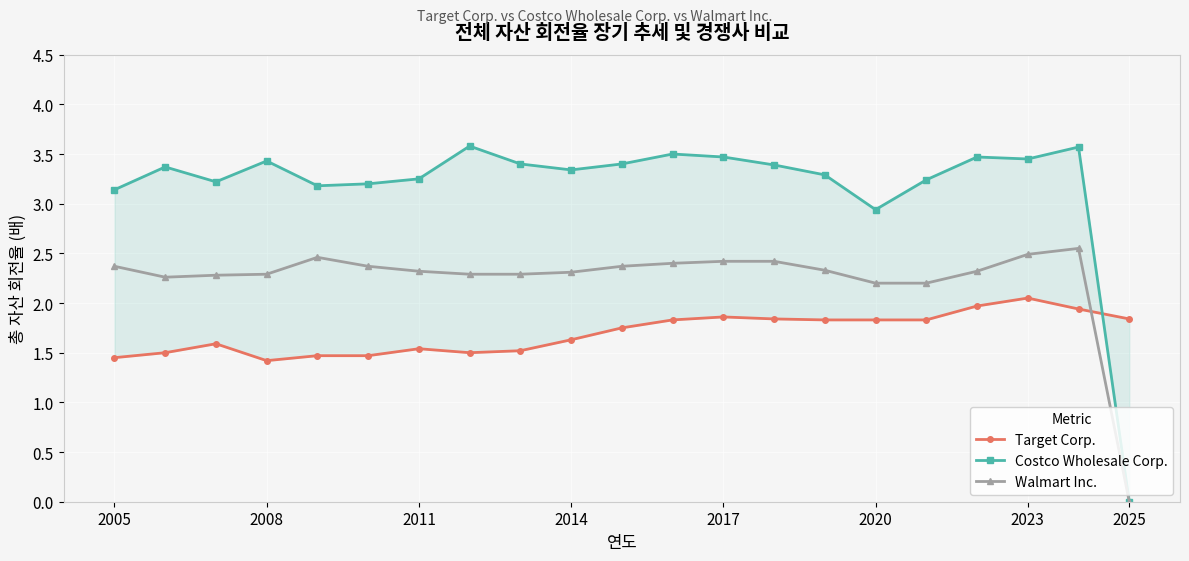

At which label is Walmart Inc. closest to 1?

2025